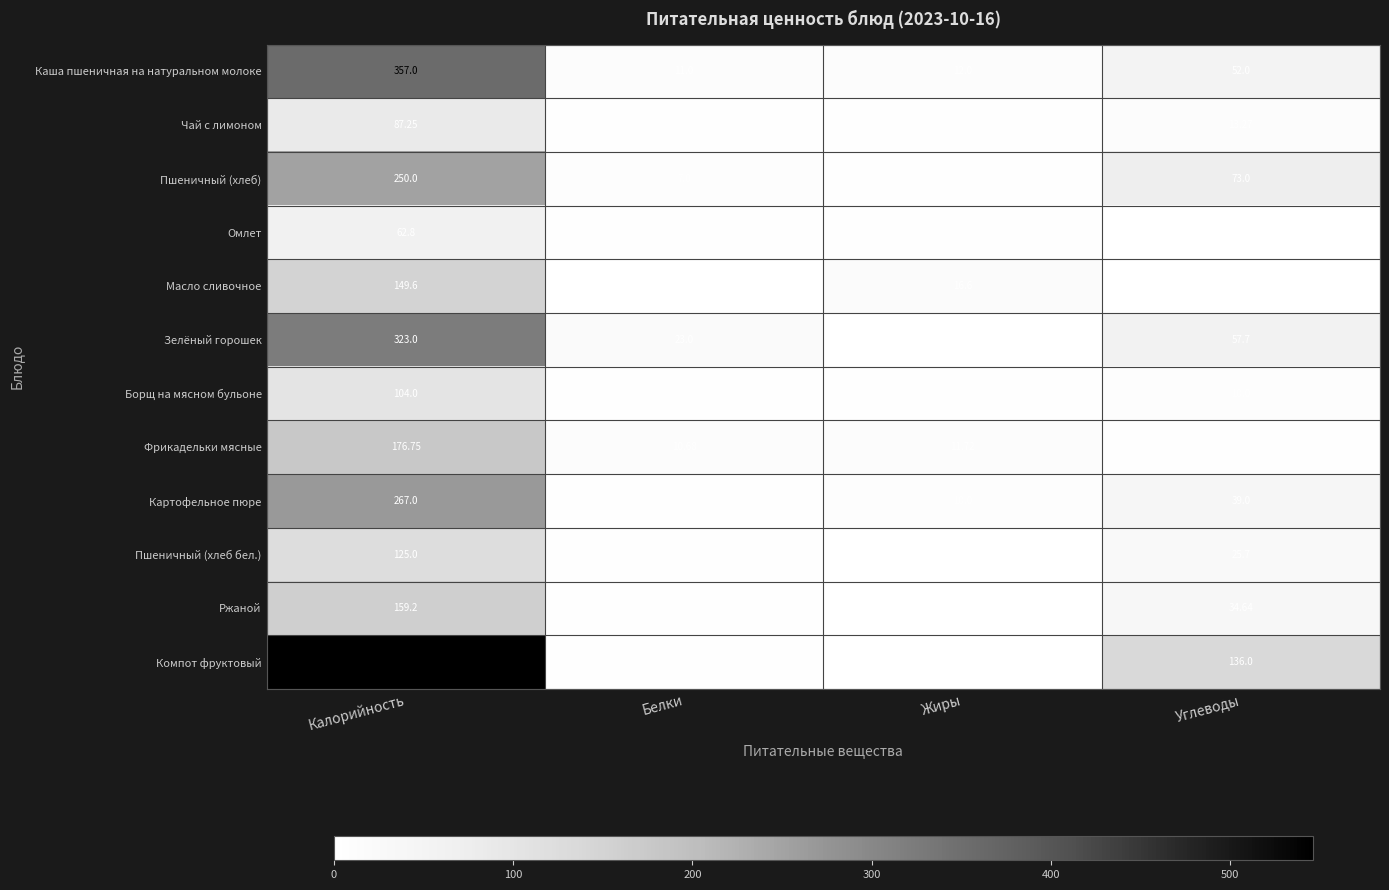

Between Белки and Углеводы, which series saw the biggest shift?

Компот фруктовый